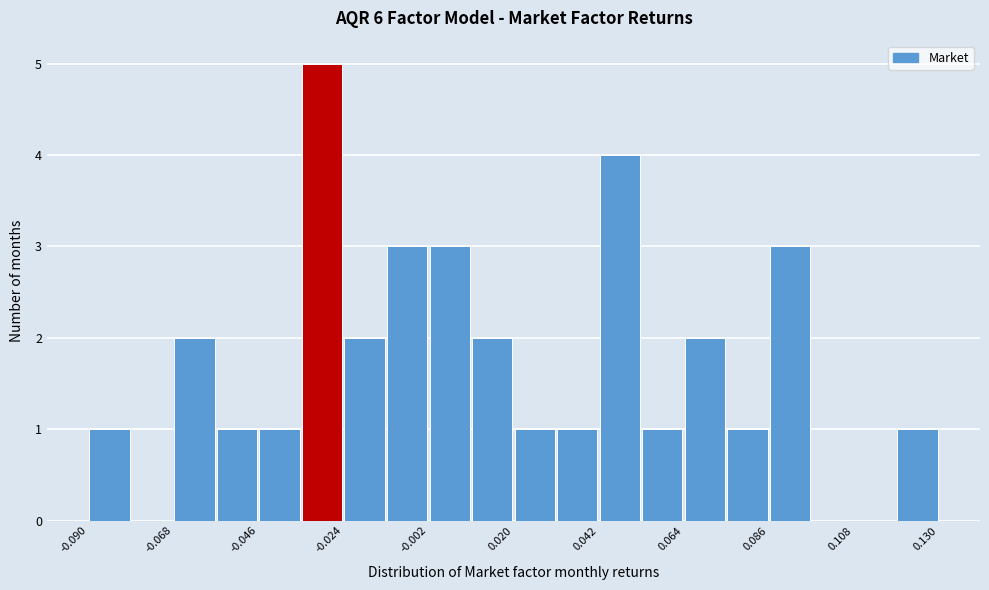

Read against the x-axis, roughly where is the centre of the tallest bar?

-0.030